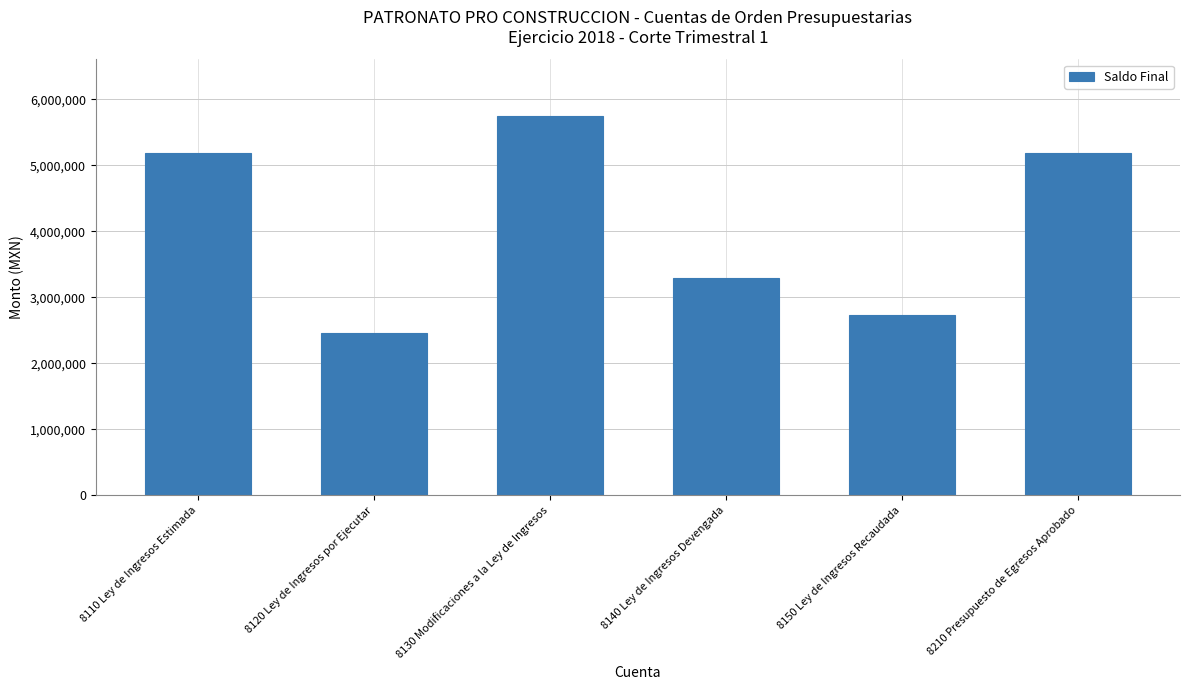

What is the change in value from 8130 Modificaciones a la Ley de Ingresos to 8210 Presupuesto de Egresos Aprobado?

-562984.0